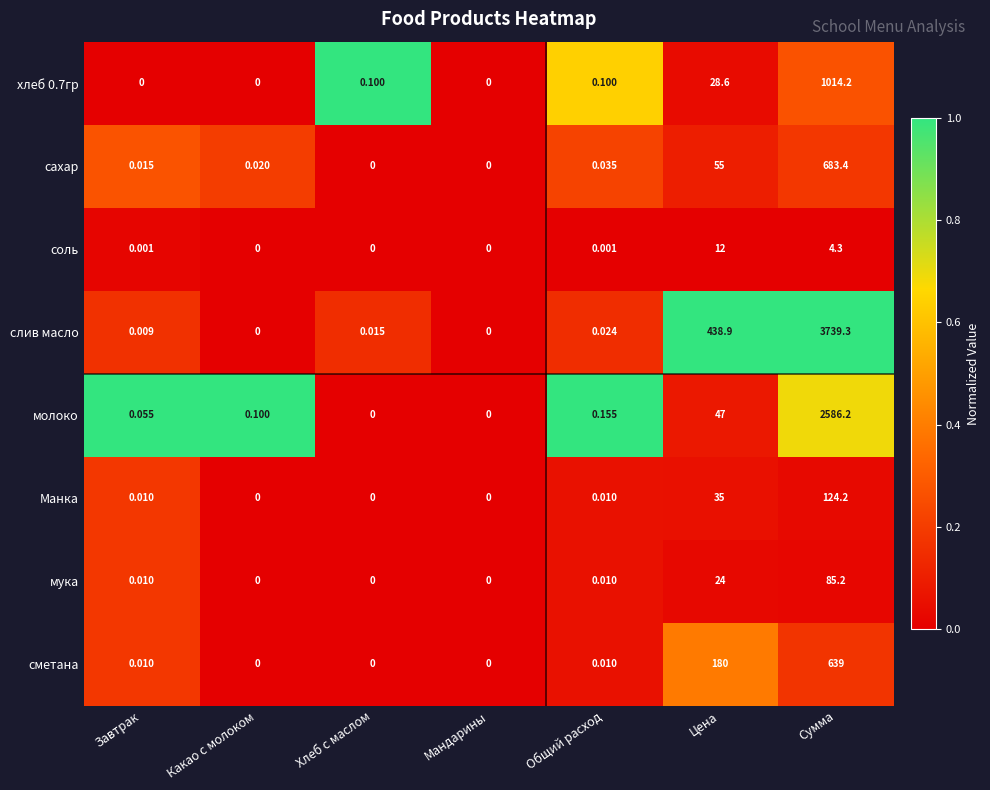

Which series changed the most between Хлеб с маслом and Сумма?

слив масло